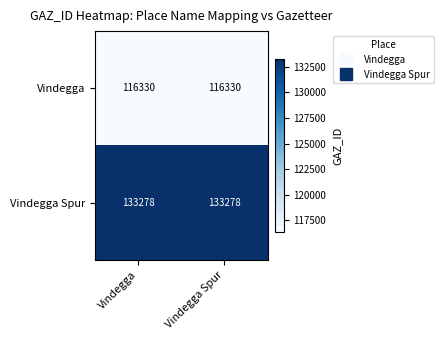

What is the minimum value shown in the chart?

116330